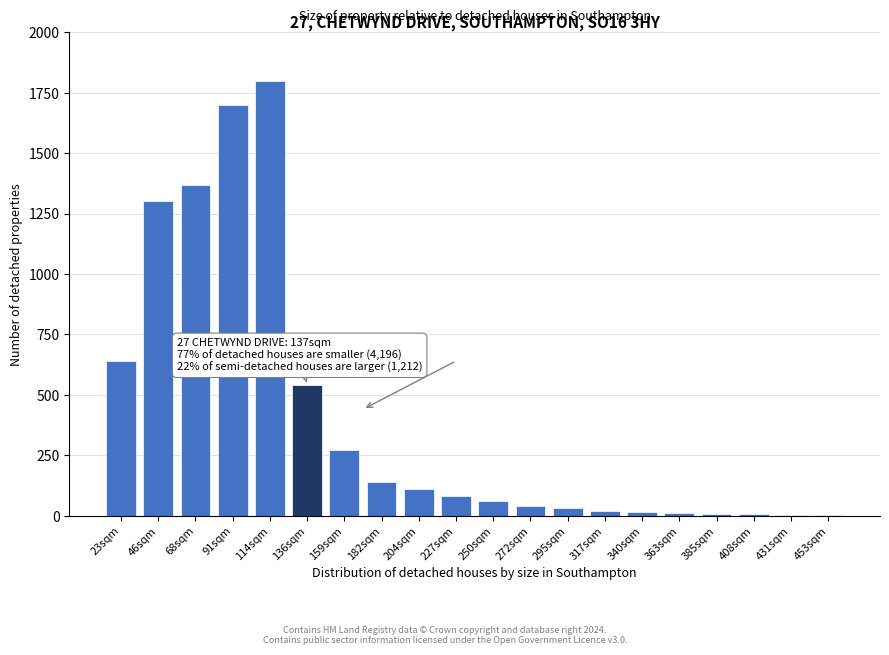

What is the ratio of the value at 91sqm to the value at 182sqm?

12.1